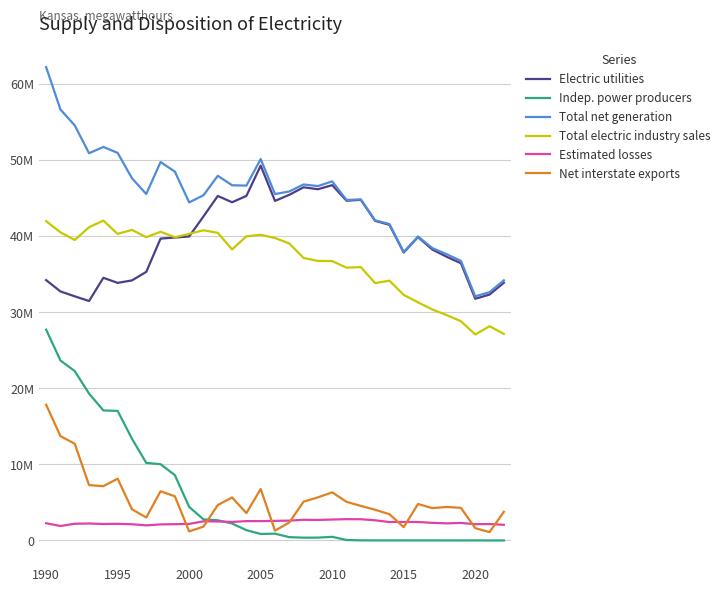

What is the average value of the Net interstate exports series?

5264401